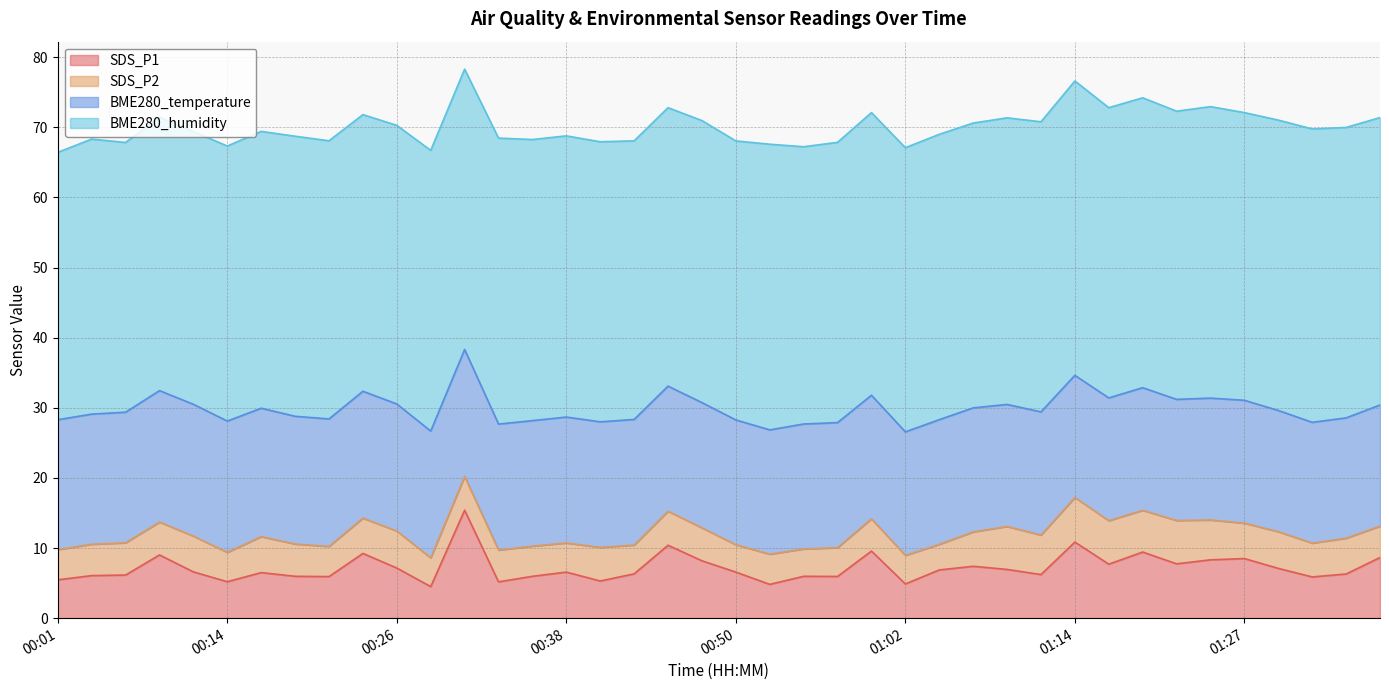

What is the sum of the BME280_humidity values at 00:26 and 01:02?

80.2